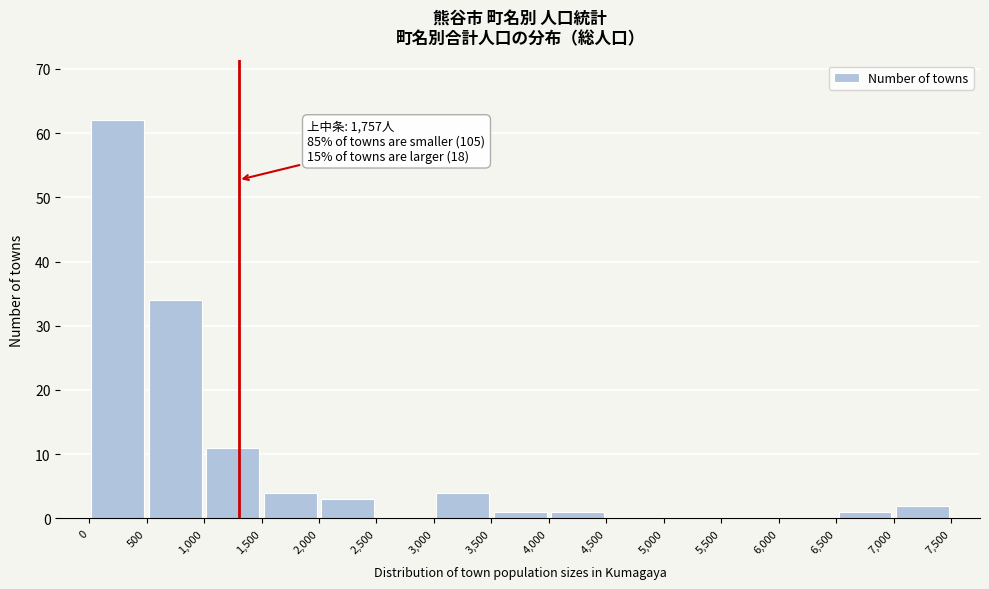

Which range on the x-axis has the tallest bar?

0 to 500